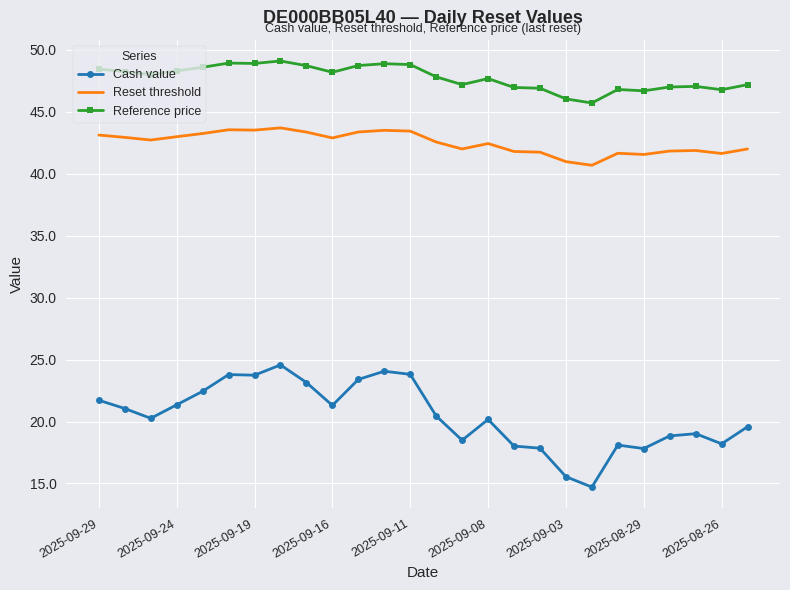

What is the value of the Reset threshold point at the 6th from the left?

43.5